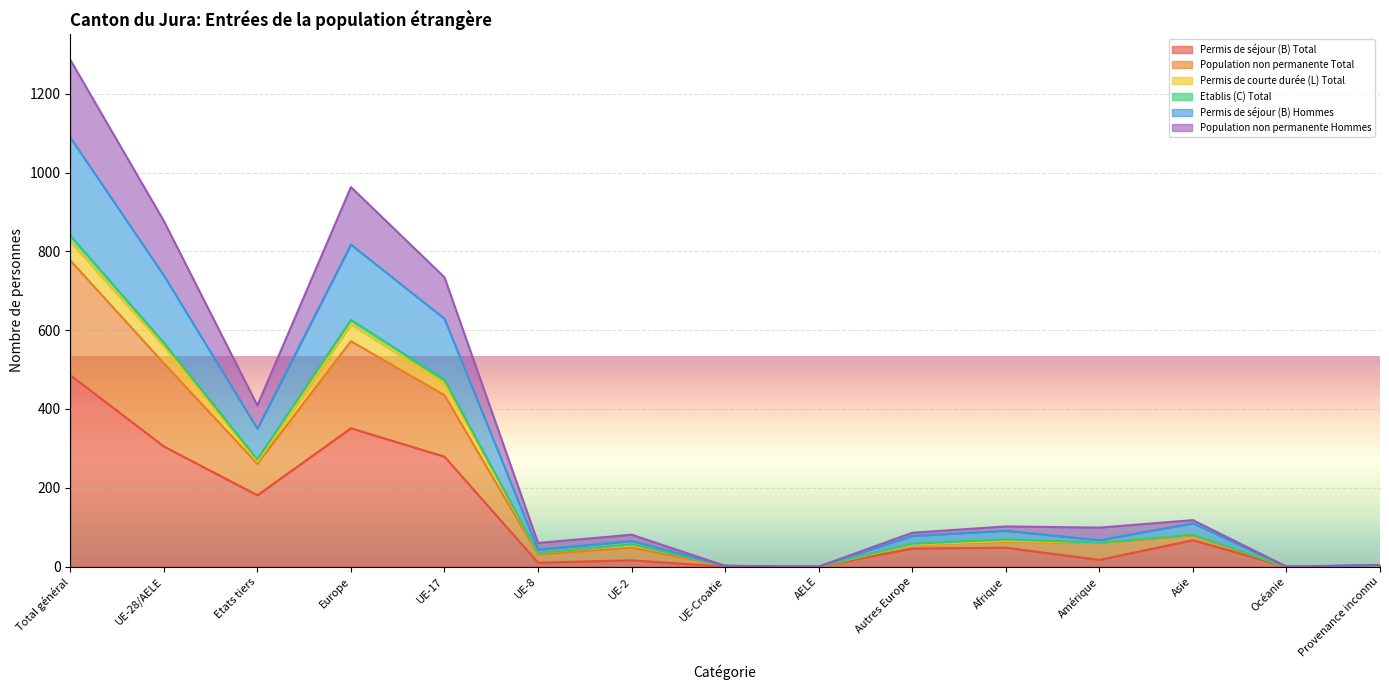

At which category does Permis de séjour (B) Total reach its first local valley?

Etats tiers